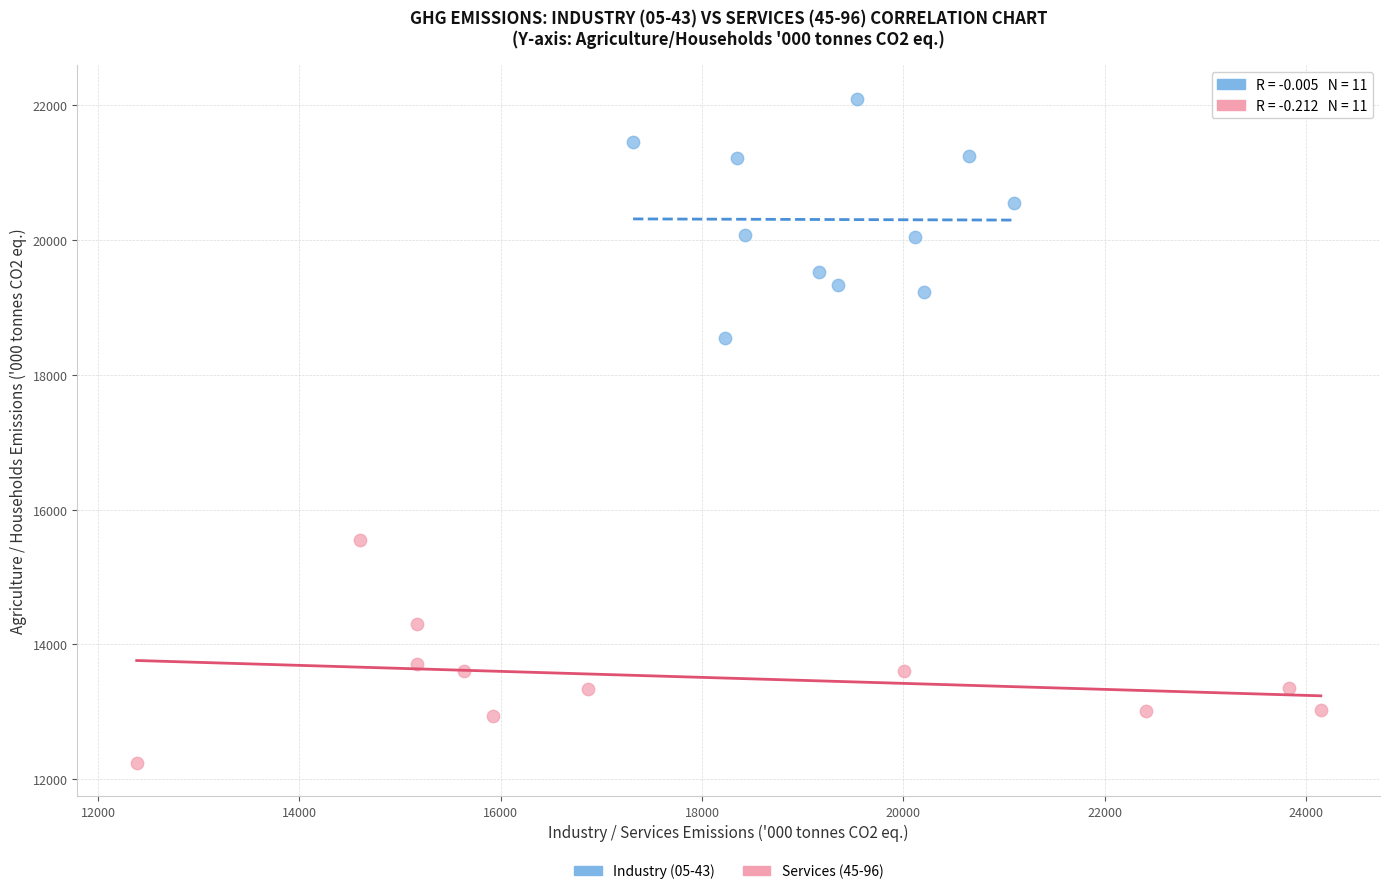

Which series contains the highest Y value?

Industry (05-43)